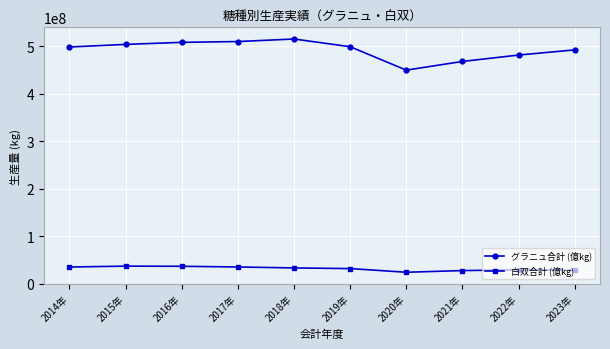

What is the spread (max minus min) of values at 2020年?

425814874